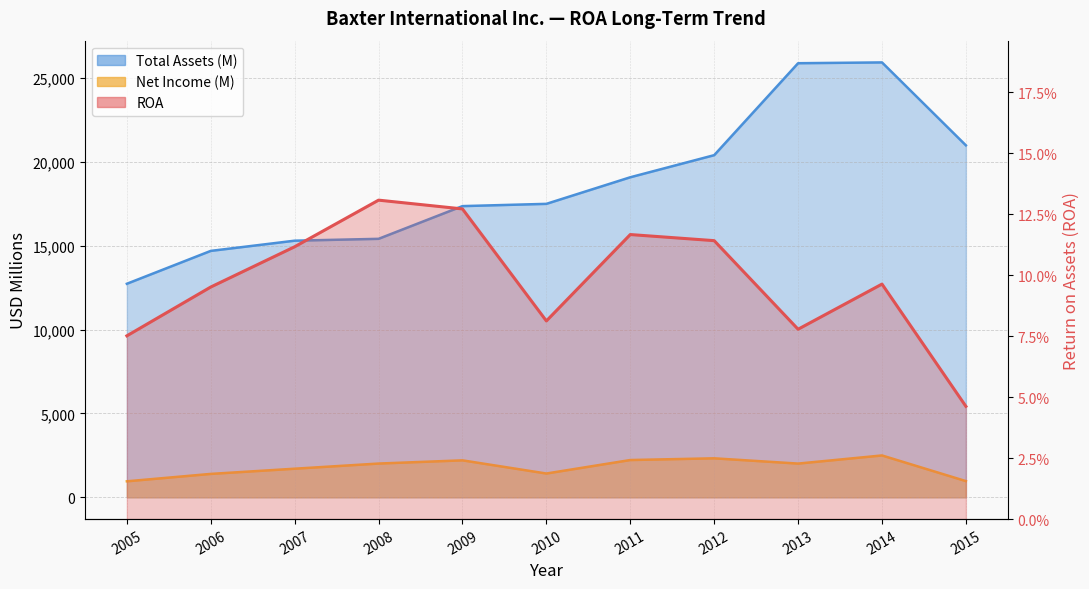

Read the Net Income (M) value at 2015.

968.0